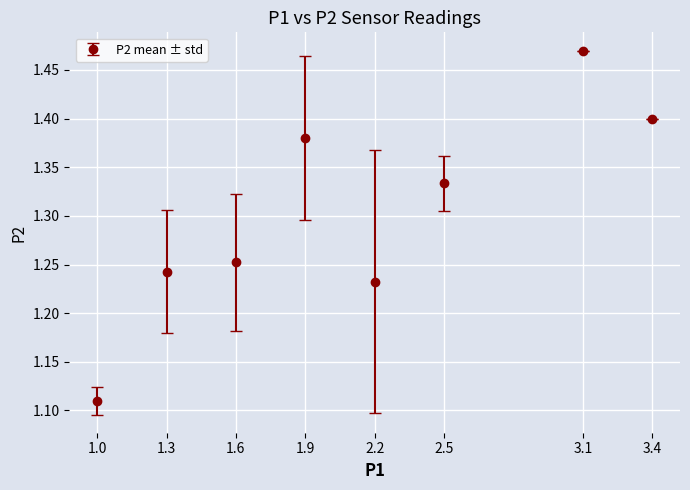

True or false: the data shows 0.6 at 1.9.

False